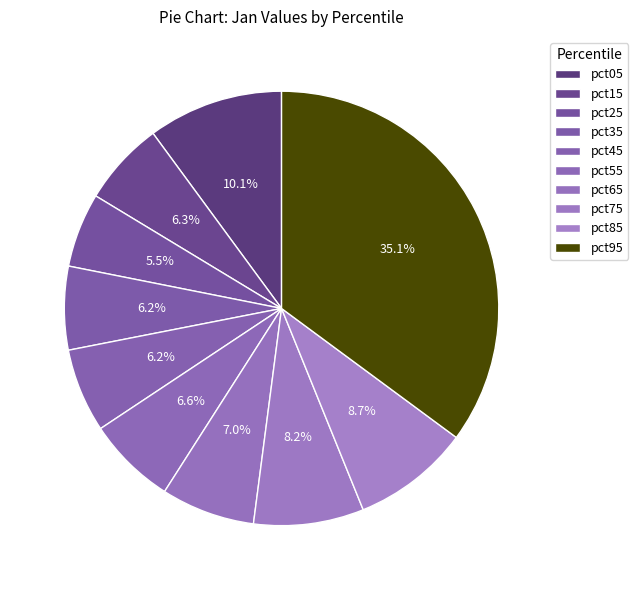

To the nearest percent, what is the average slice percentage?

10%